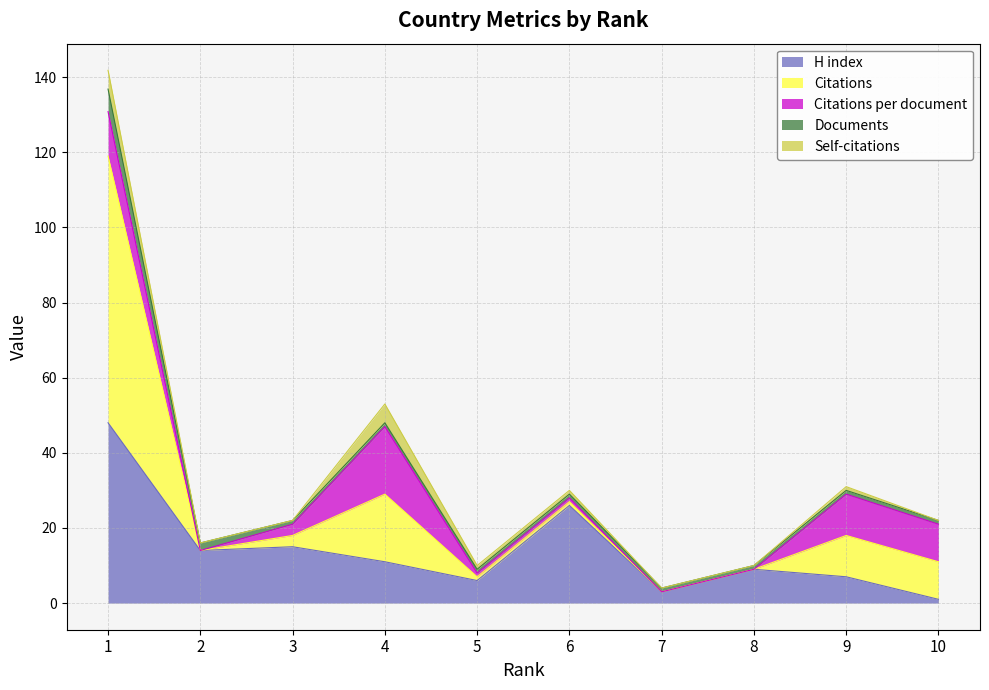

Where is the first local maximum for Self-citations?

4